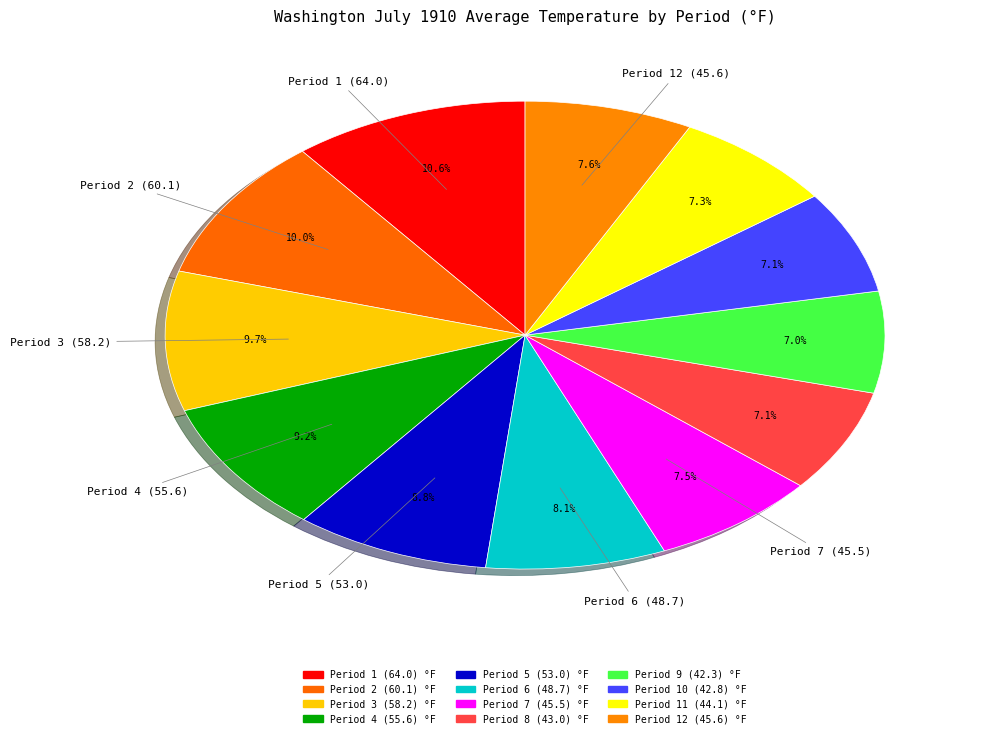

What is the smallest slice in the pie chart?

Period 9 (42.3)